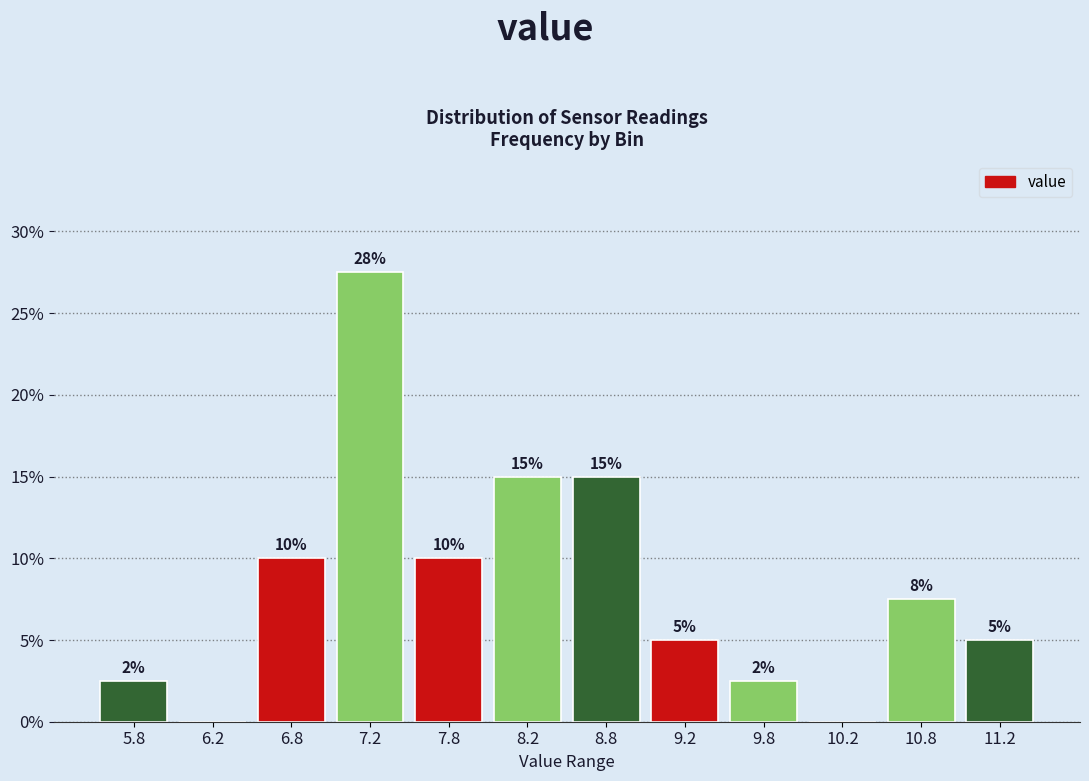

Which range on the x-axis has the tallest bar?

7.0 to 7.5